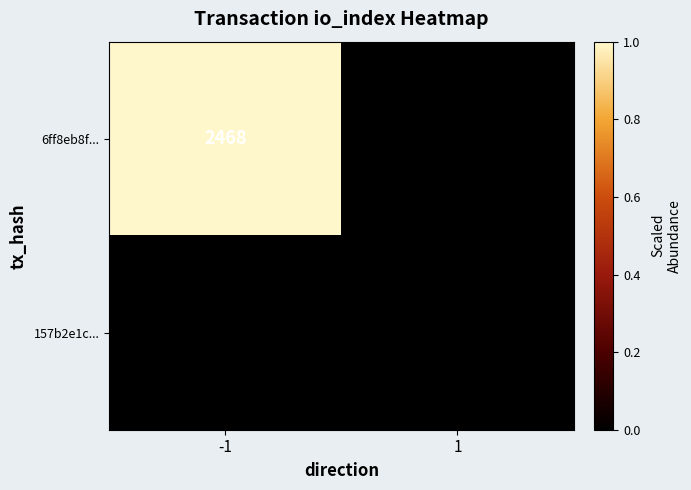

Reading left to right, list all the values displayed in this chart.

6ff8eb8f...: 2468	0
157b2e1c...: 0	0